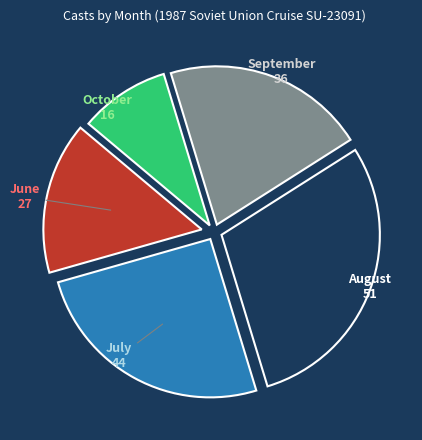

Count the number of slices in the pie.

5